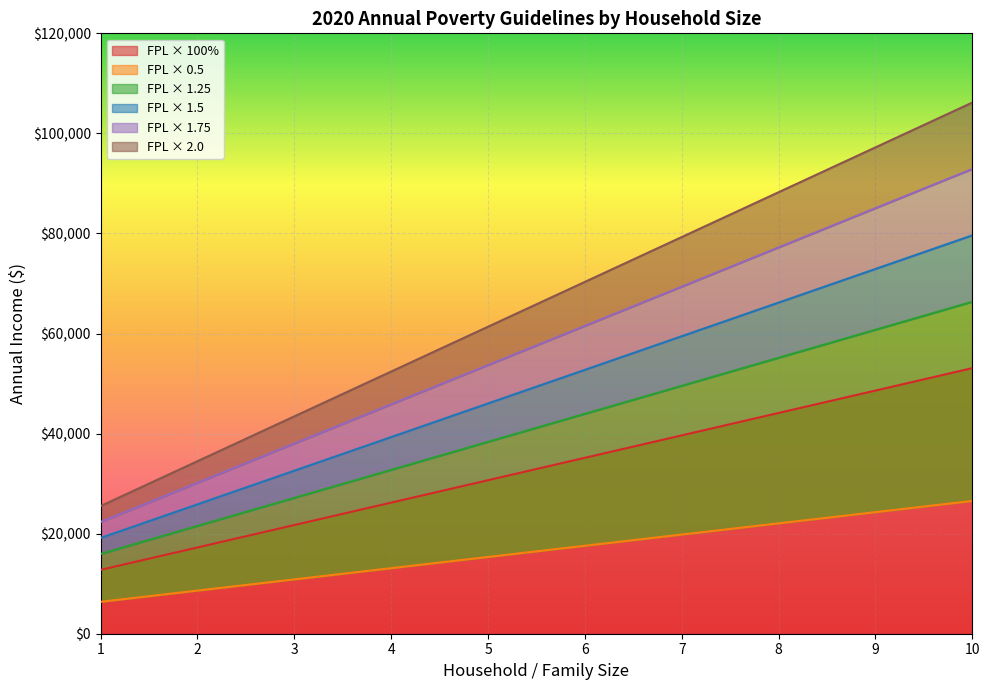

True or false: 1.75 and 1.5 intersect in this chart.

False